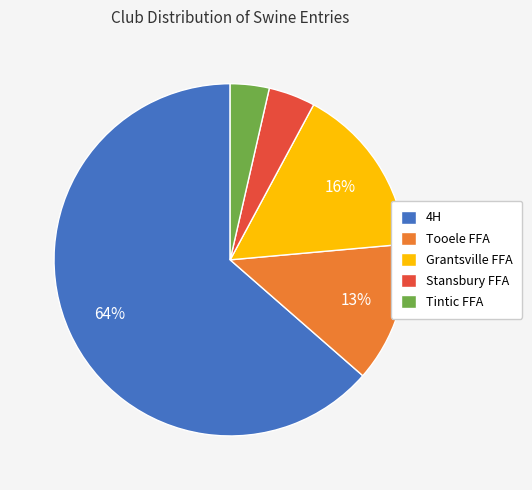

To the nearest percent, what is the difference between the Grantsville FFA and Tintic FFA slice percentages?

12%